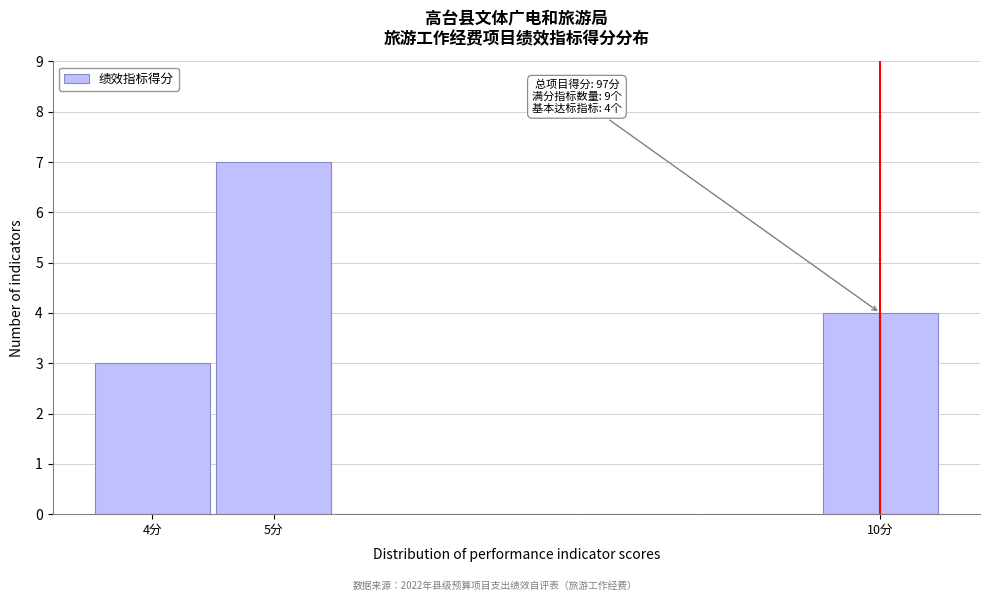

Which range on the x-axis has the tallest bar?

4.5 to 5.5